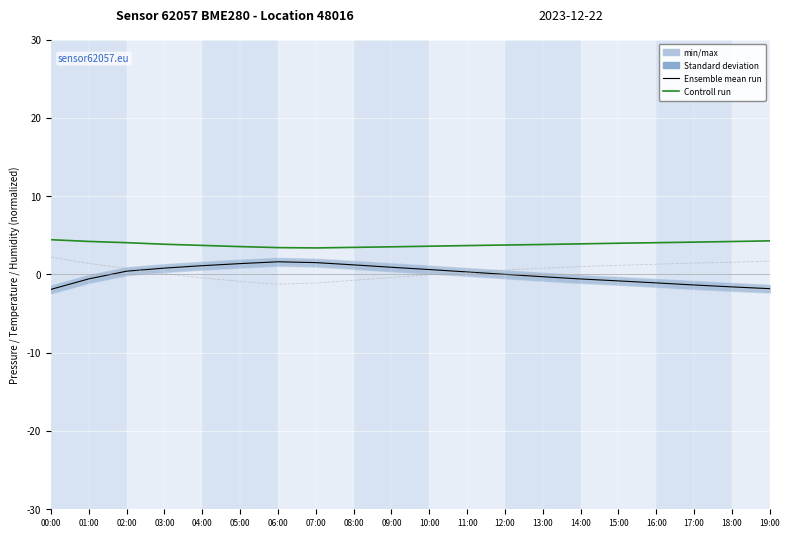

Rank the series by their maximum value, from lowest to highest.

Ensemble mean run, Controll run